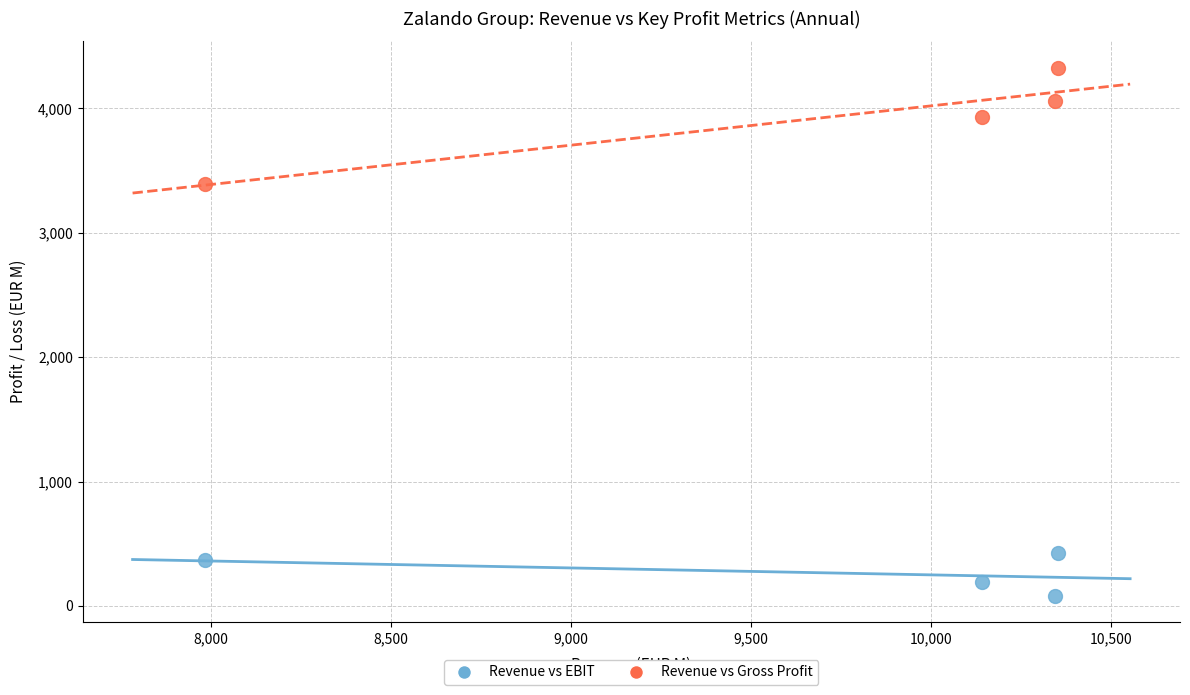

Which series contains the highest Y value?

Revenue vs Gross Profit